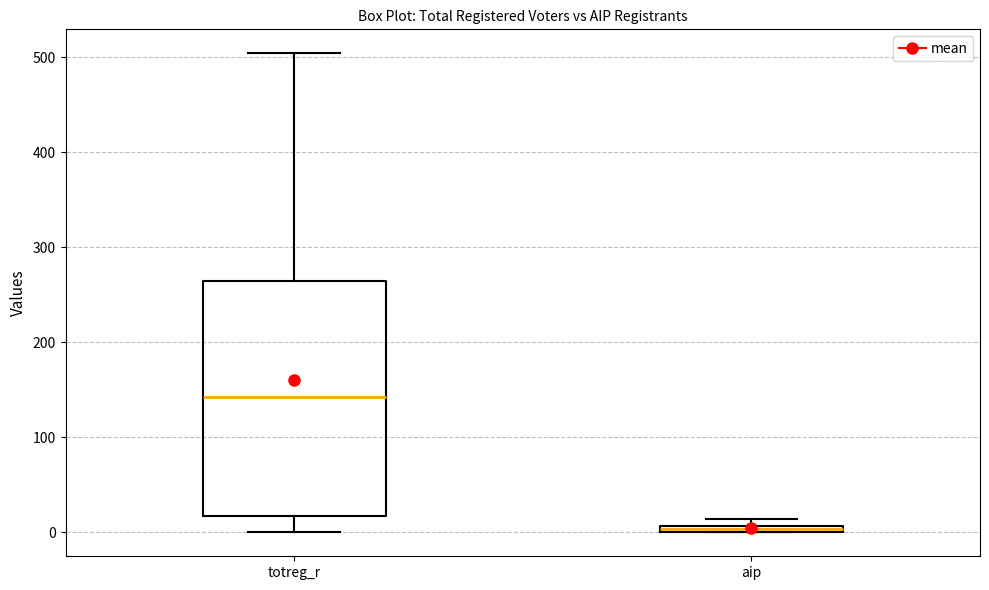

Which box is the tallest, from its lower edge to its upper edge?

totreg_r